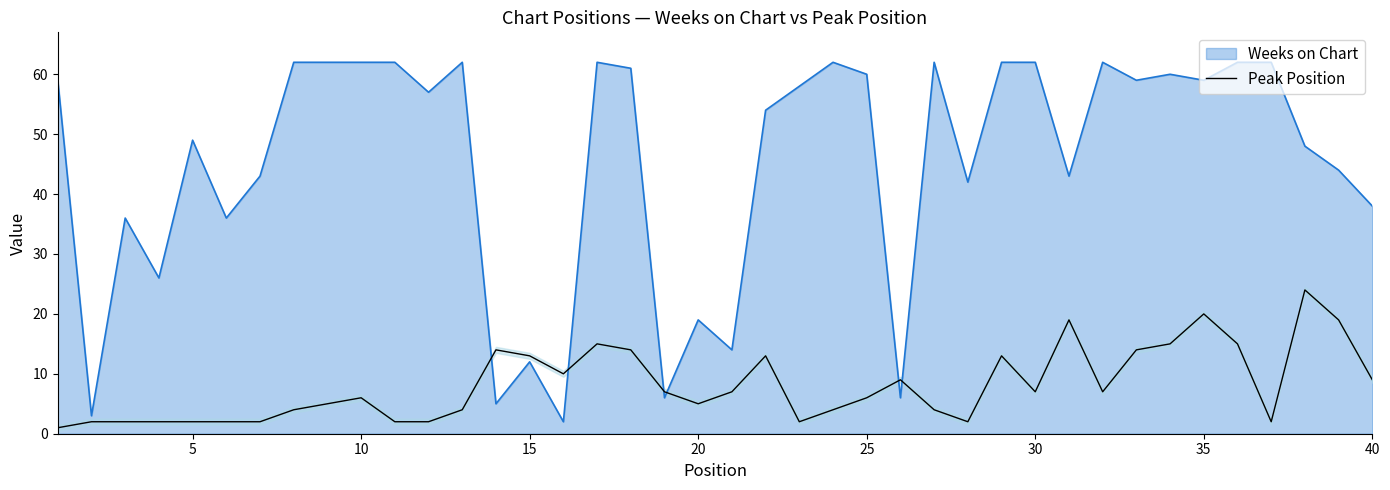

What is the greatest value displayed?

62